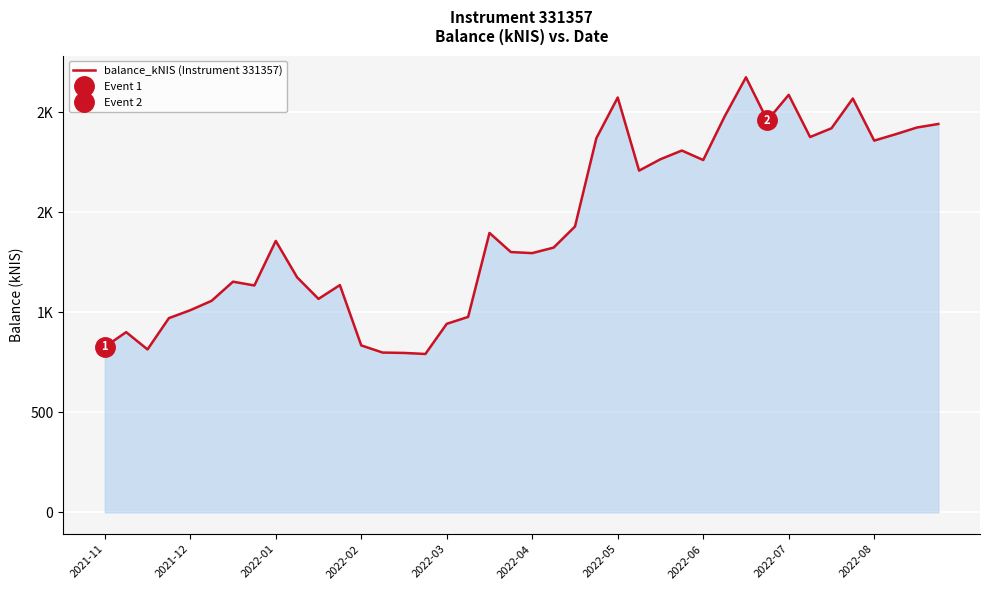

At which category does the chart reach its peak across all series?

30